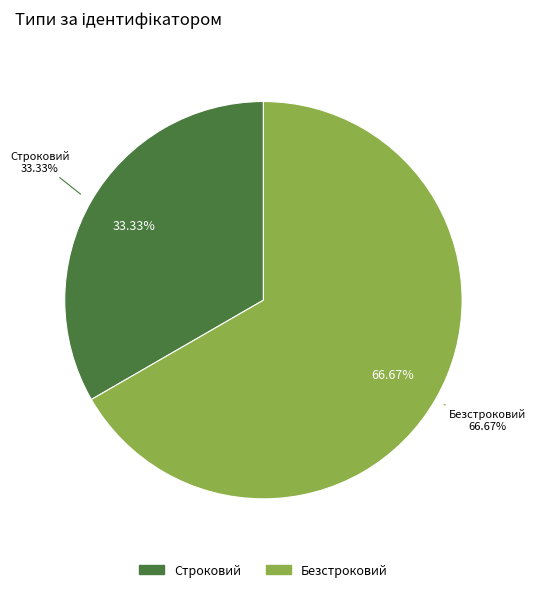

To the nearest percent, what portion does Строковий represent?

33%